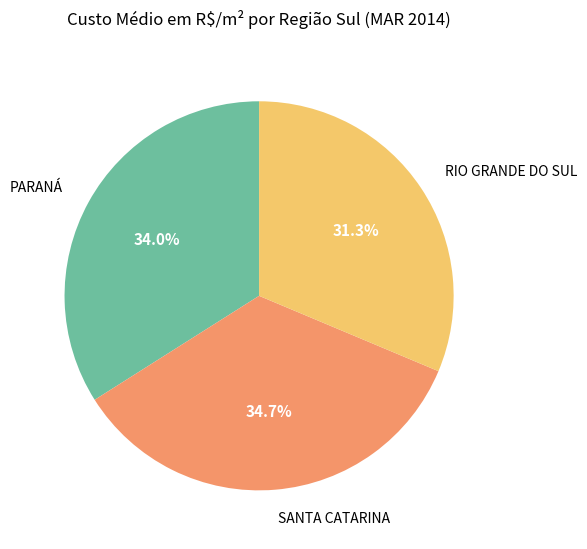

Between RIO GRANDE DO SUL and SANTA CATARINA, which is larger?

SANTA CATARINA